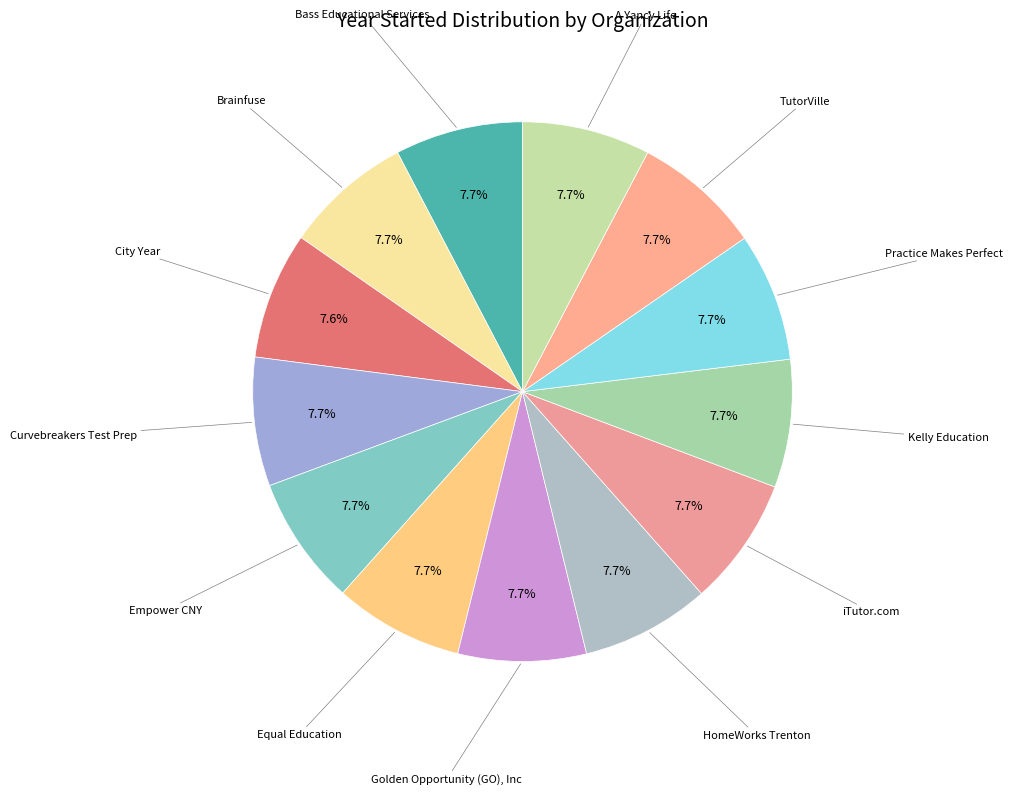

To the nearest percent, what portion does Empower CNY represent?

8%